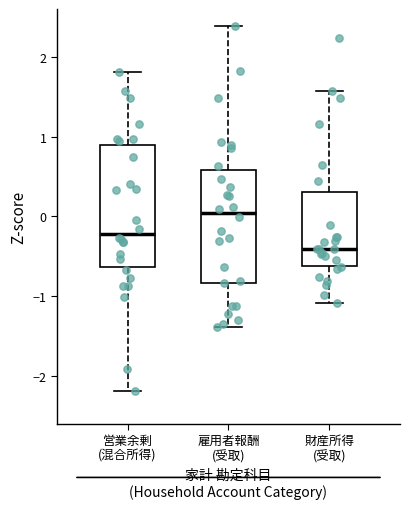

Where does the upper whisker of the box for 財産所得 (受取) end on the y-axis? The values are not printed on the chart, so give them approximately, as read against the axis.

1.6